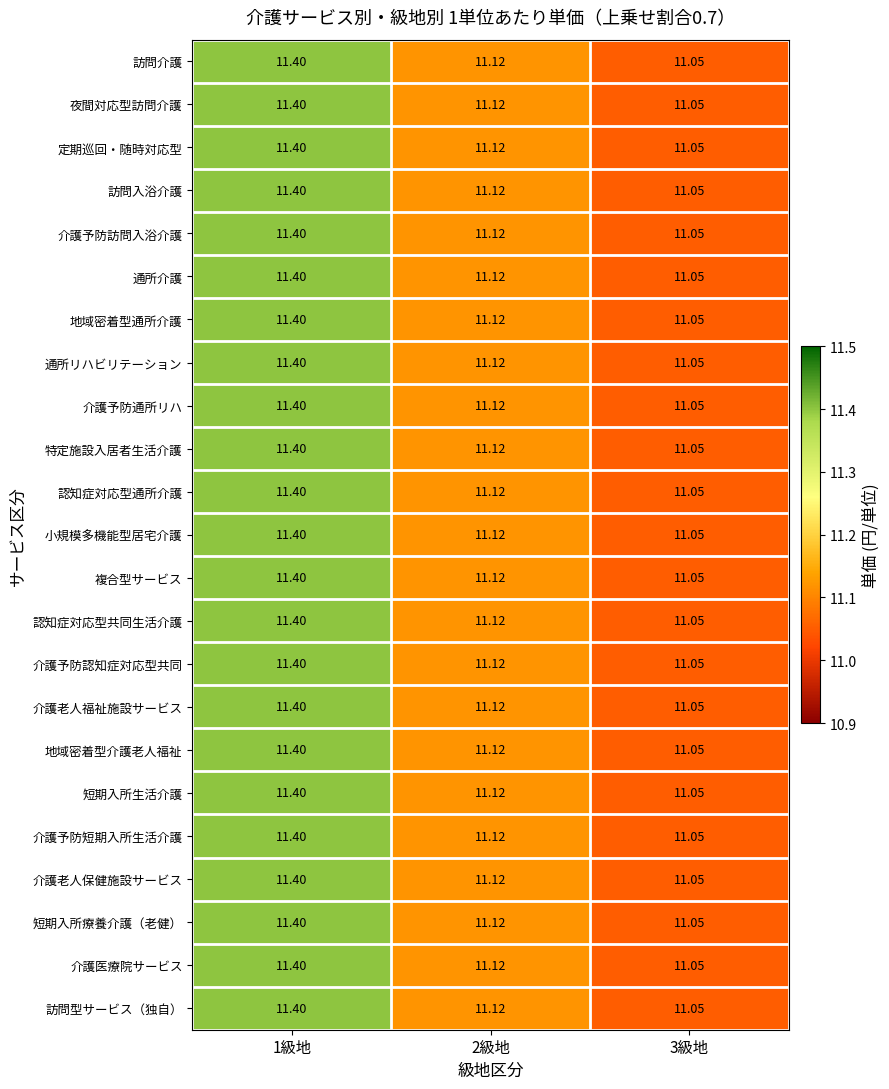

Which series has the largest range (max minus min)?

訪問介護